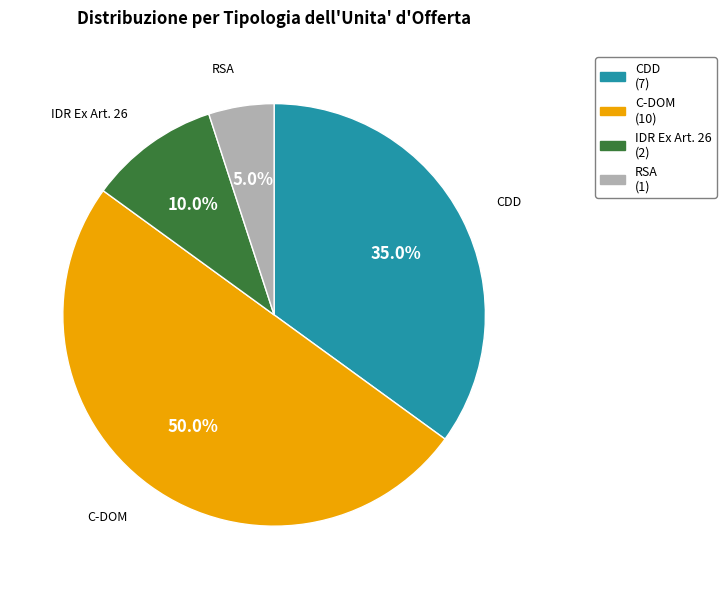

Rank the categories by value from lowest to highest.

RSA (Residenza Sanitaria Assistenziale), IDR EX ART. 26 (Istituto Di Riabilitazione), CDD (Centro Diurno Disabili), C- DOM (Assistenza Domiciliare Integrata)